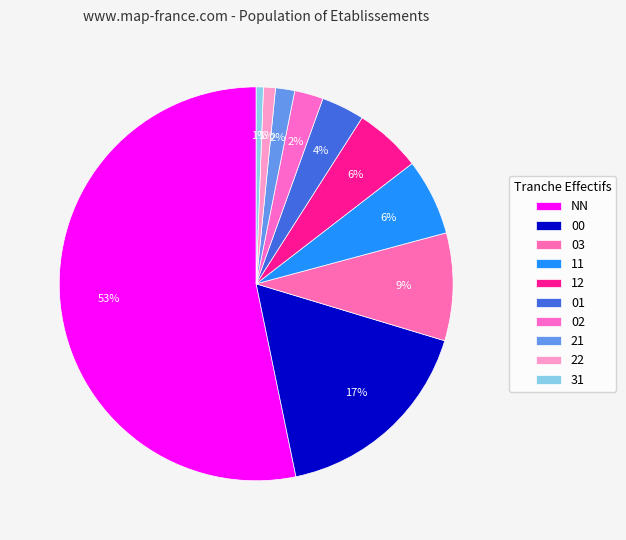

To the nearest percent, what portion does 00 represent?

17%